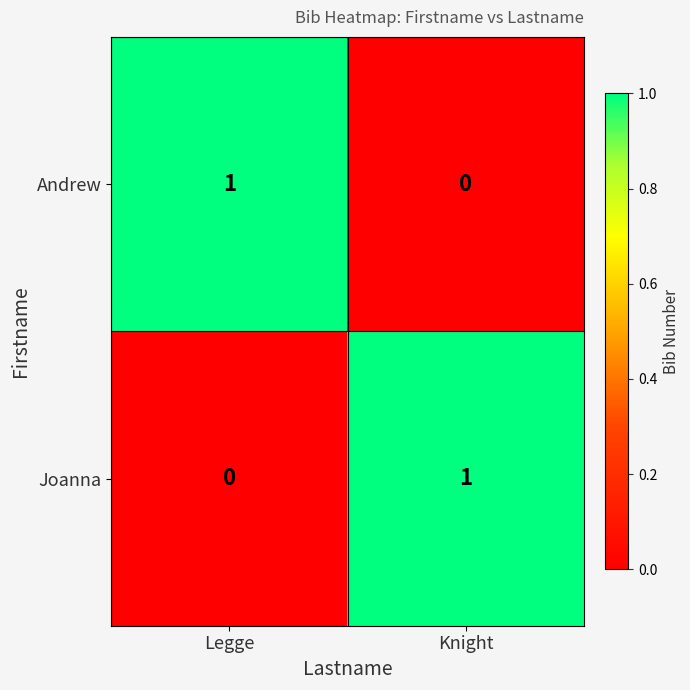

Rank the series at Knight from highest to lowest value.

Joanna, Andrew